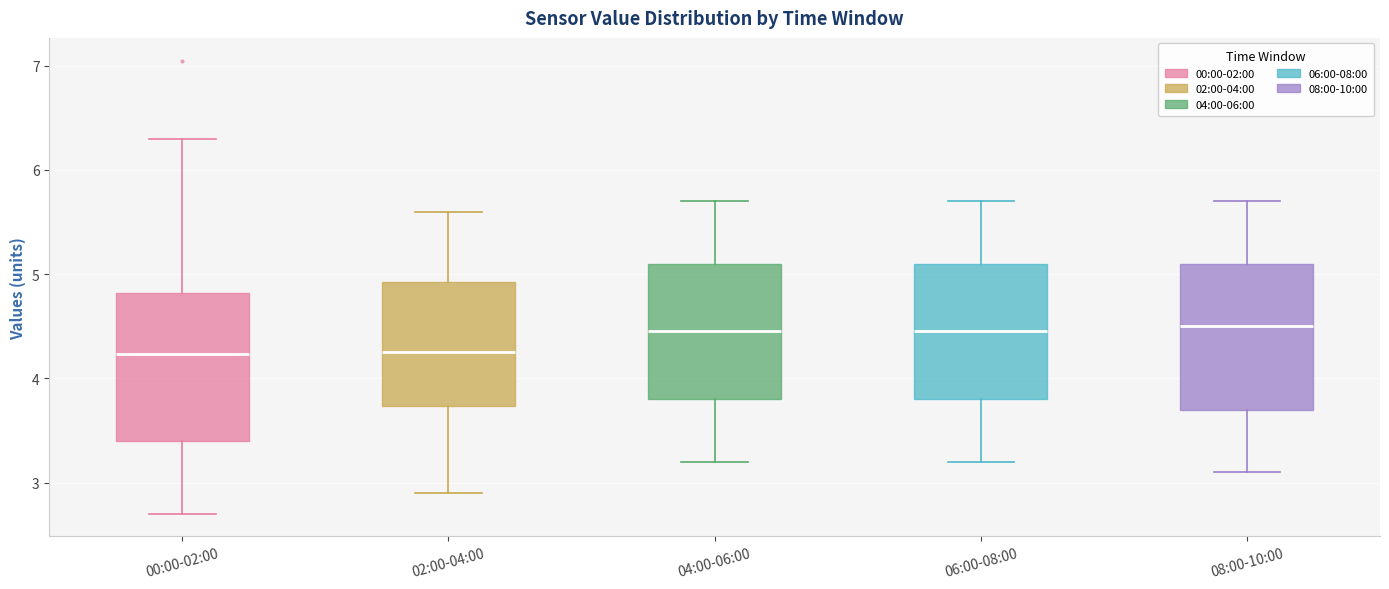

Reading left to right, transcribe this box plot: for each box, give where its median line is, the range the box spans, and where its two whiskers end, as read against the y-axis. The values are not printed on the chart, so give them approximately, as read against the axis.

00:00-02:00: median 4.2, box 3.4 to 4.8, whiskers 2.7 to 6.3
02:00-04:00: median 4.3, box 3.7 to 4.9, whiskers 2.9 to 5.6
04:00-06:00: median 4.5, box 3.8 to 5.1, whiskers 3.2 to 5.7
06:00-08:00: median 4.5, box 3.8 to 5.1, whiskers 3.2 to 5.7
08:00-10:00: median 4.5, box 3.7 to 5.1, whiskers 3.1 to 5.7